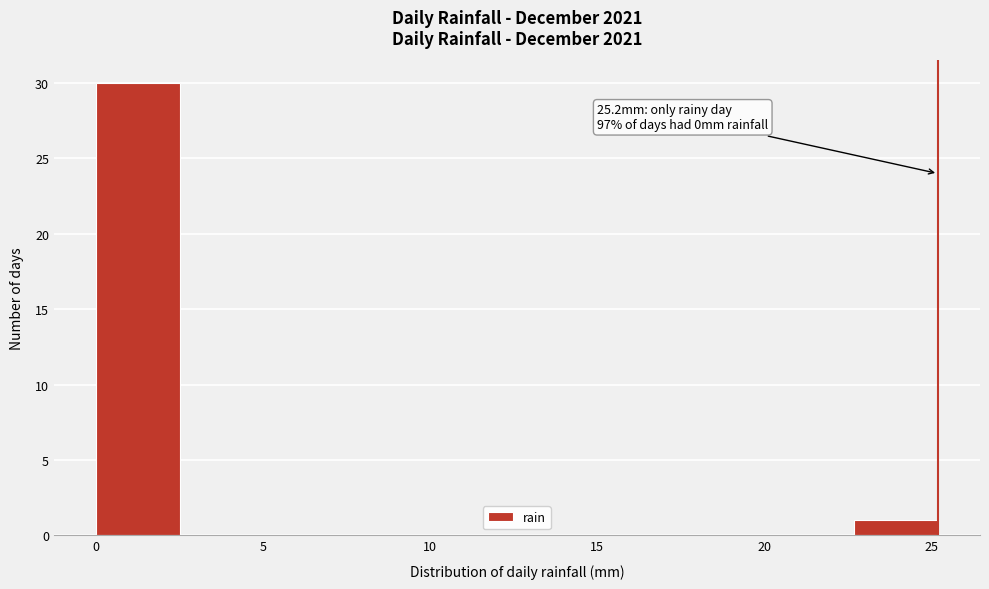

Over which range of the x-axis is the bar tallest?

0.0 to 2.5